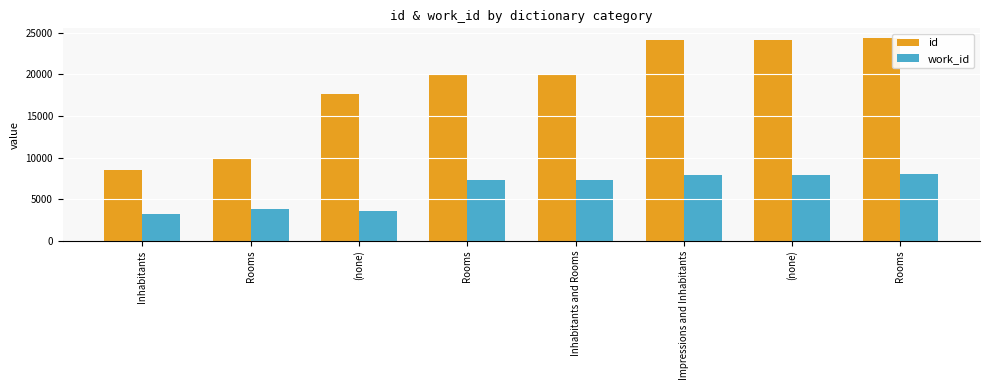

Read the id value at (none), to the nearest 10.

24090